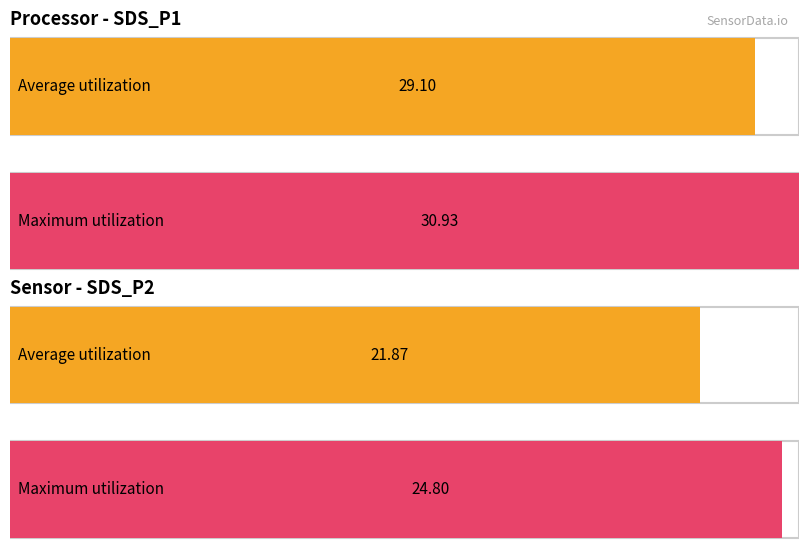

List the series in order of their overall mean, highest first.

Maximum utilization, Average utilization